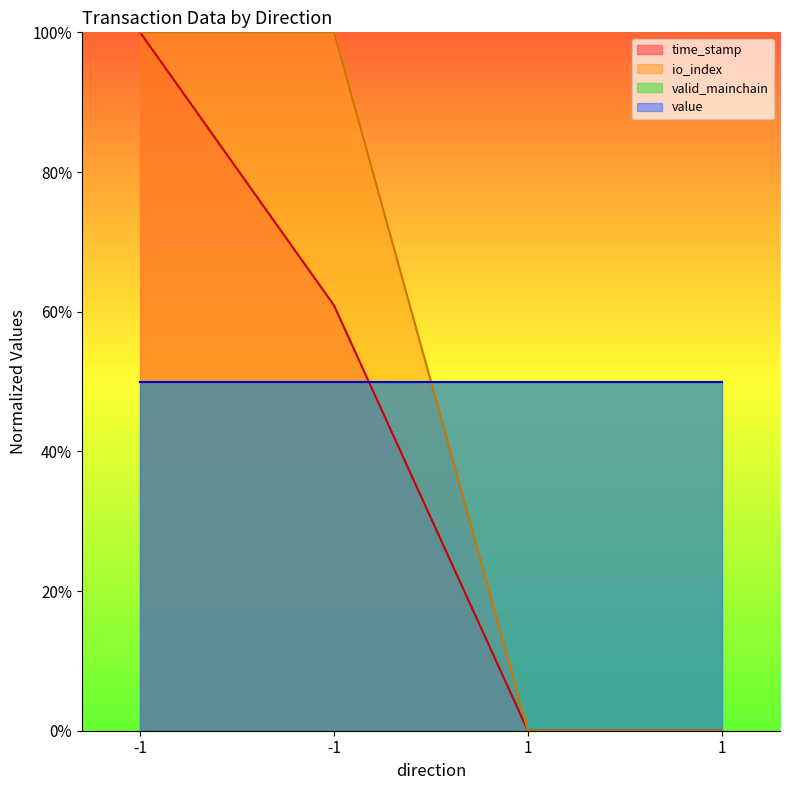

True or false: time_stamp and io_index cross at least once.

False